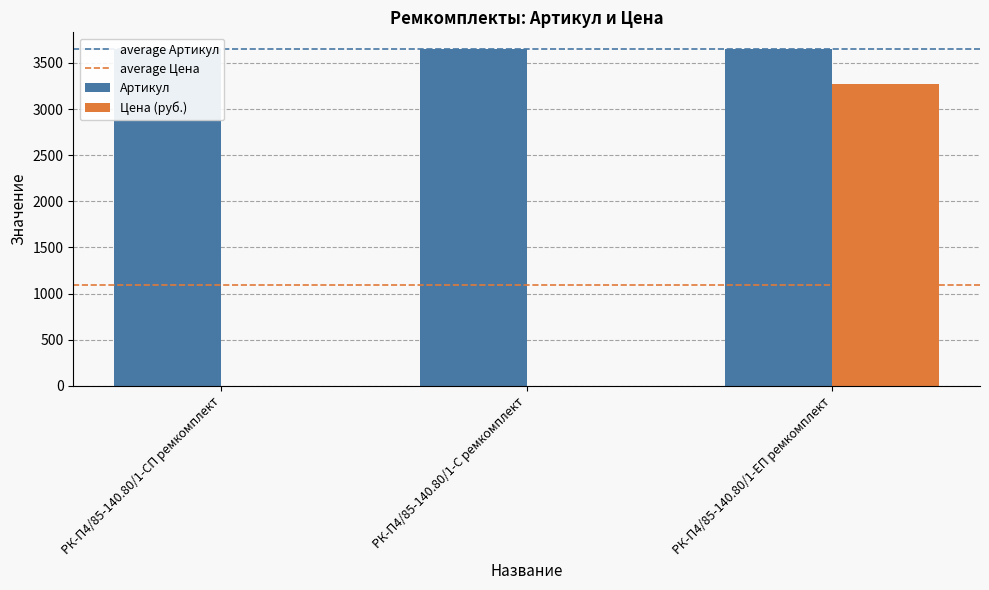

What is the maximum value shown in the chart?

3649.0